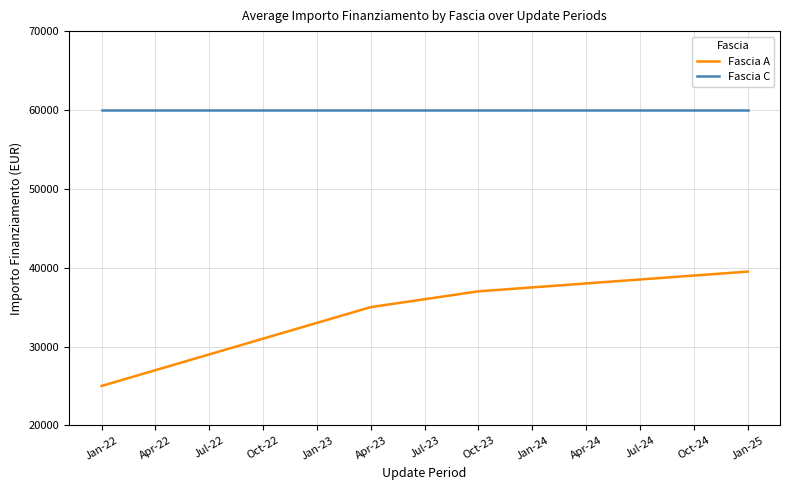

How many lines are shown in the chart?

2